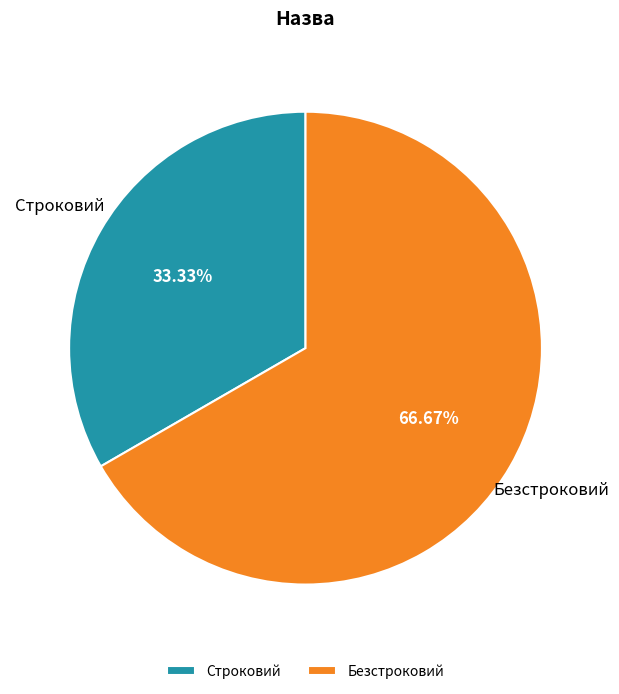

What percentage is the Безстроковий slice, to the nearest percent?

67%